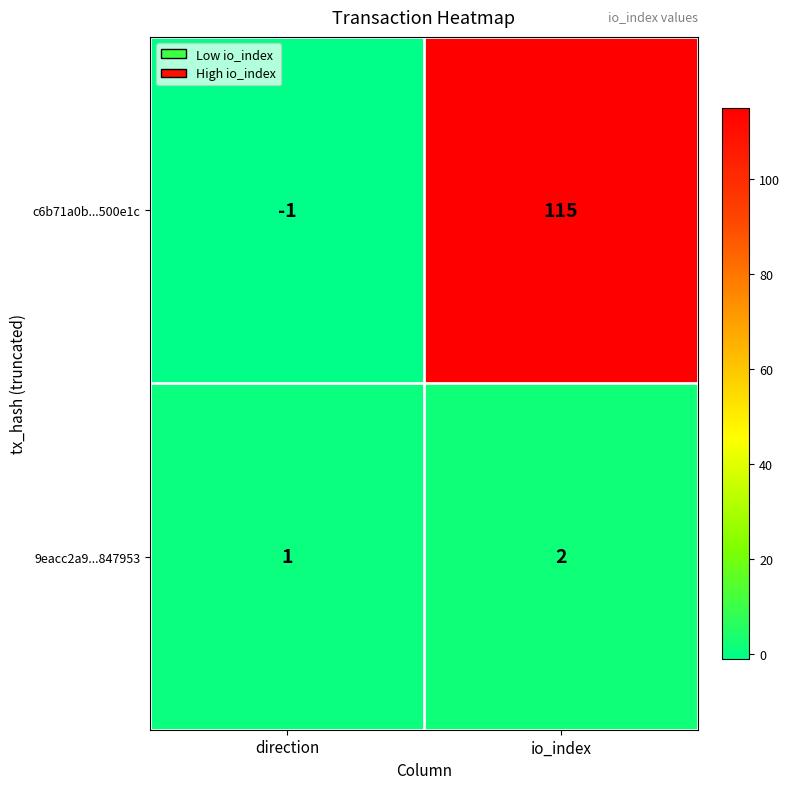

Reading left to right, transcribe all the data shown in this chart.

c6b71a0b...500e1c: -1	115
9eacc2a9...847953: 1	2